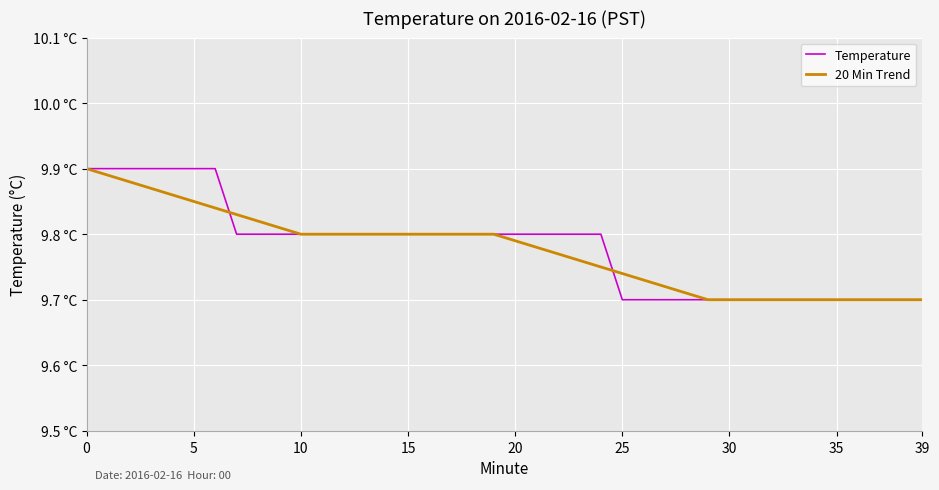

Is this an area chart (filled region under the line)?

No